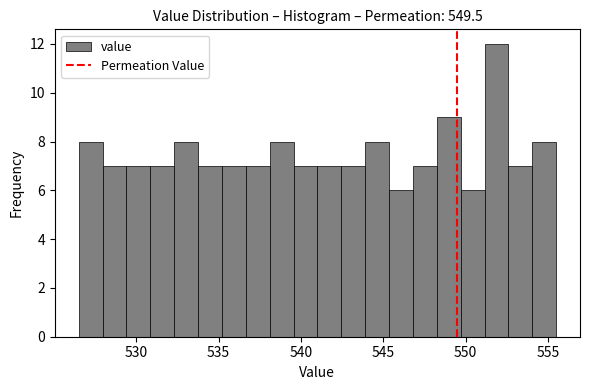

Around what value on the x-axis is the tallest bar? Give the approximate position of its centre, as read against the axis.

552.0